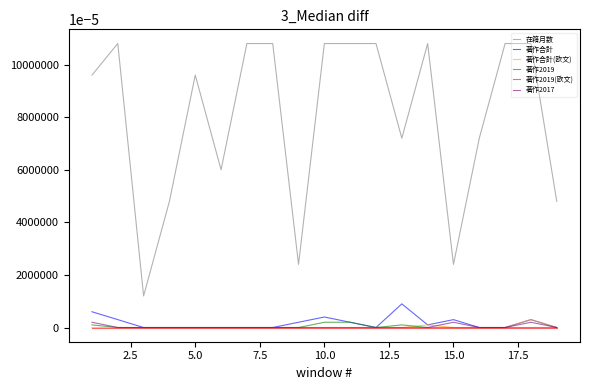

Which series has the largest range (max minus min)?

在籍月数